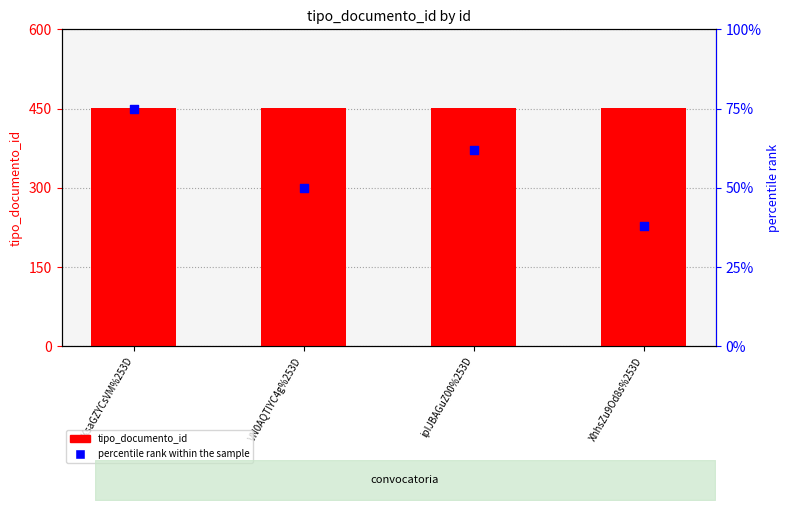

Which series contains the lowest Y value?

percentile rank within the sample